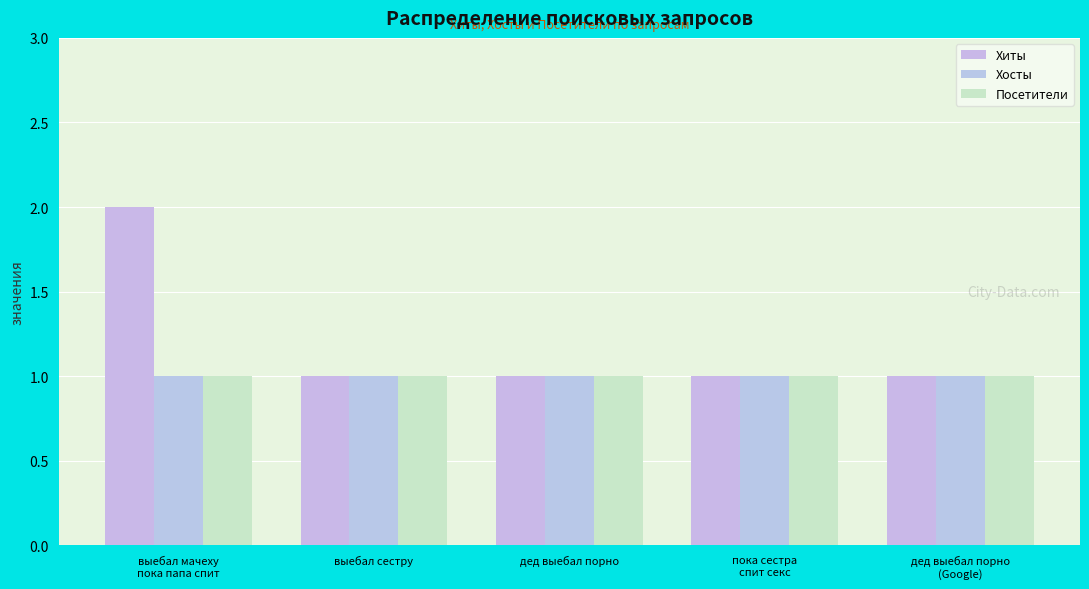

How many bars are there in total?

15